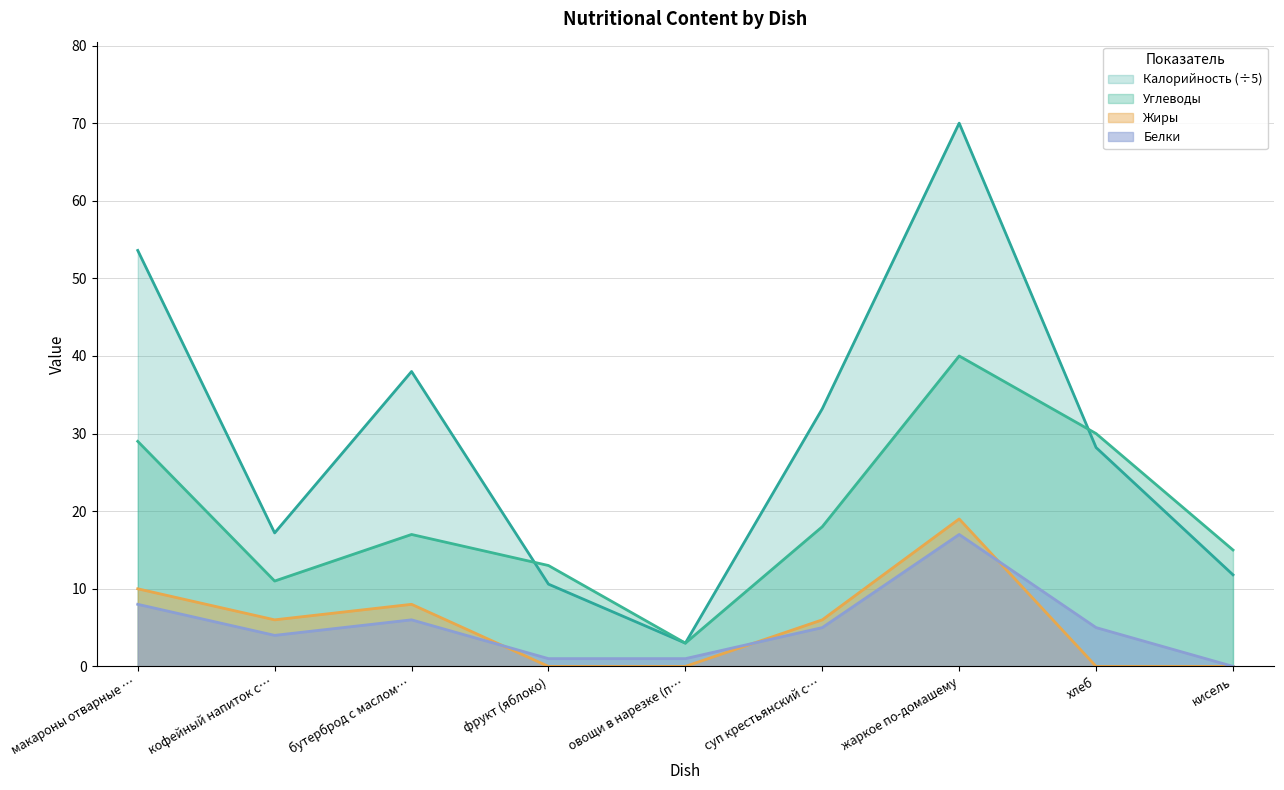

Which series has the largest range (max minus min)?

Калорийность (÷5)